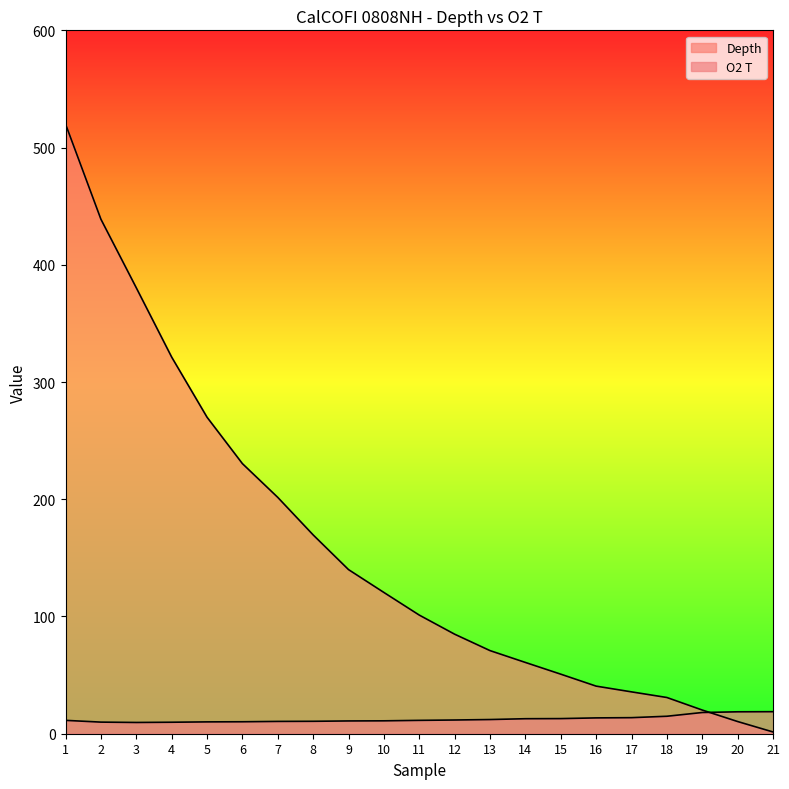

At which label does Depth first exceed 101?

1